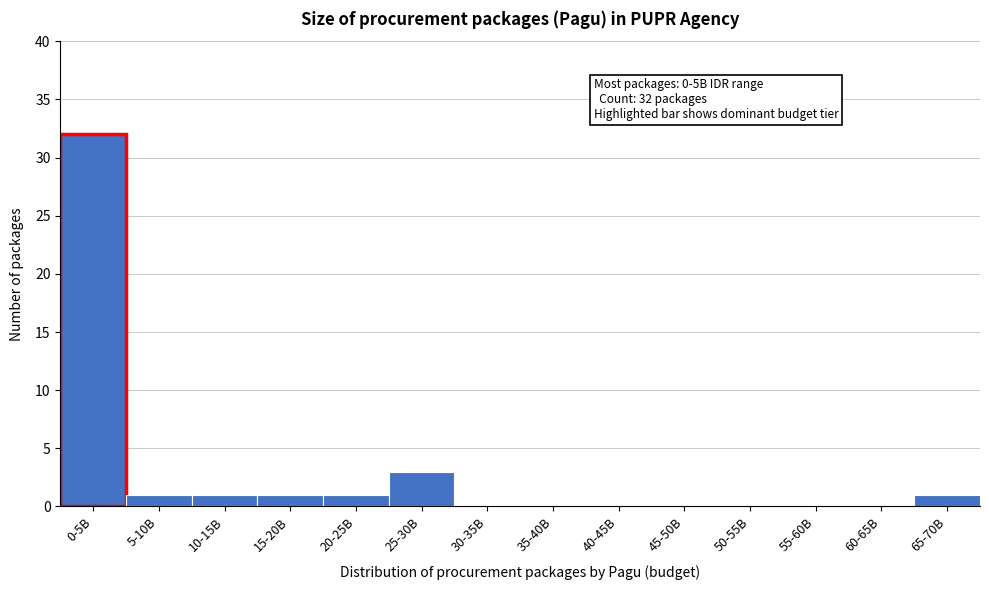

Reading right to left, extract all data points from this chart.

65-70B=1	60-65B=0	55-60B=0	50-55B=0	45-50B=0	40-45B=0	35-40B=0	30-35B=0	25-30B=3	20-25B=1	15-20B=1	10-15B=1	5-10B=1	0-5B=32